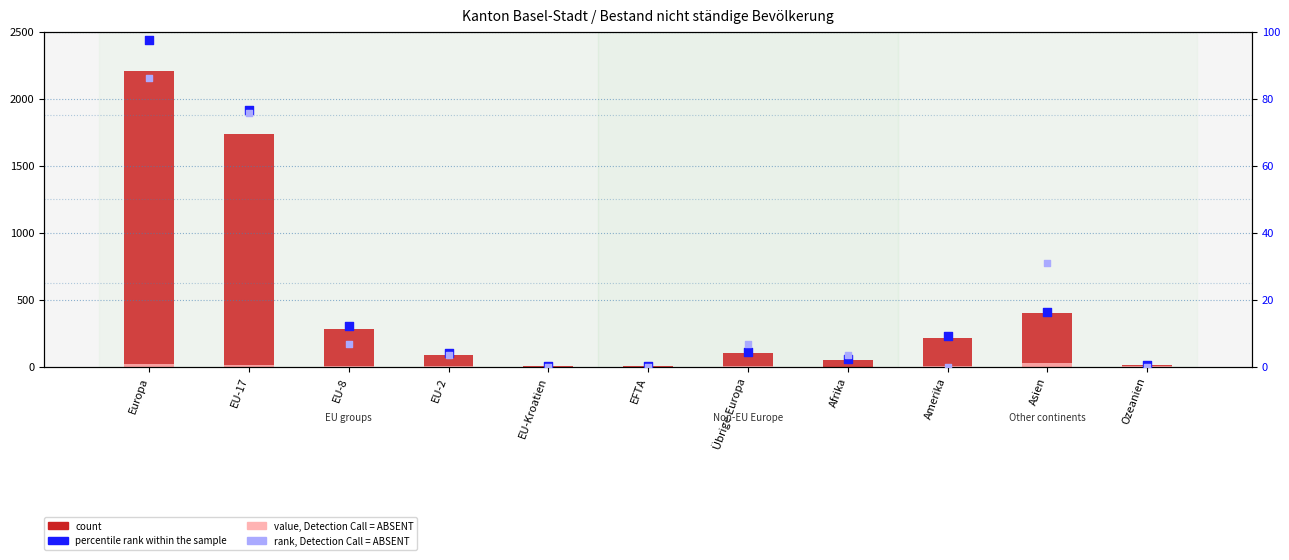

Is the value of percentile rank within the sample at EU-8 greater than the value of rank, Detection Call = ABSENT at EU-2?

Yes